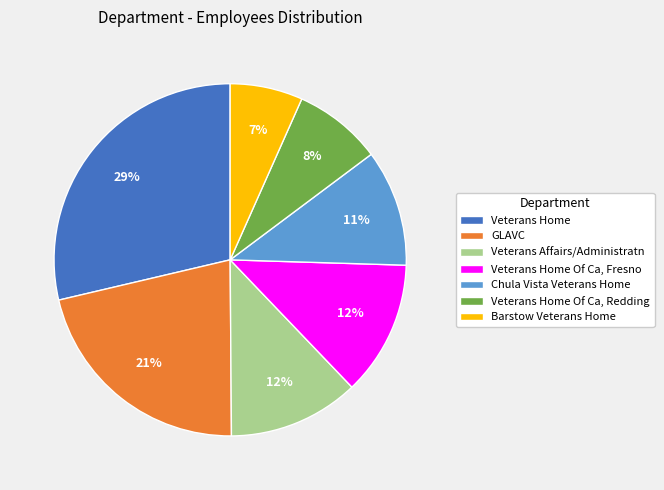

Combined, do Chula Vista Veterans Home and Veterans Affairs/Administratn account for over 50%?

No